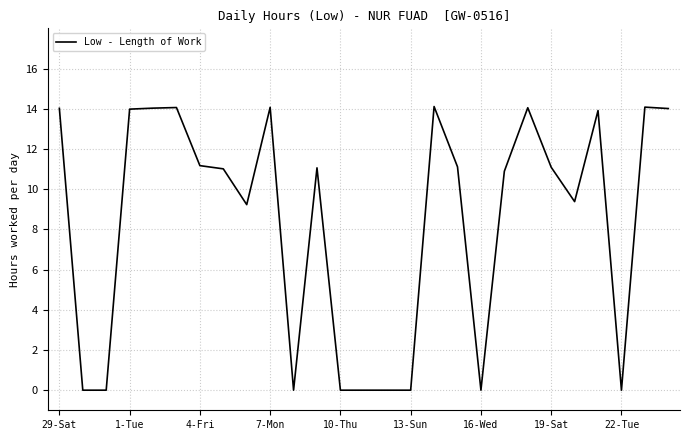

What is the greatest value displayed?

14.1